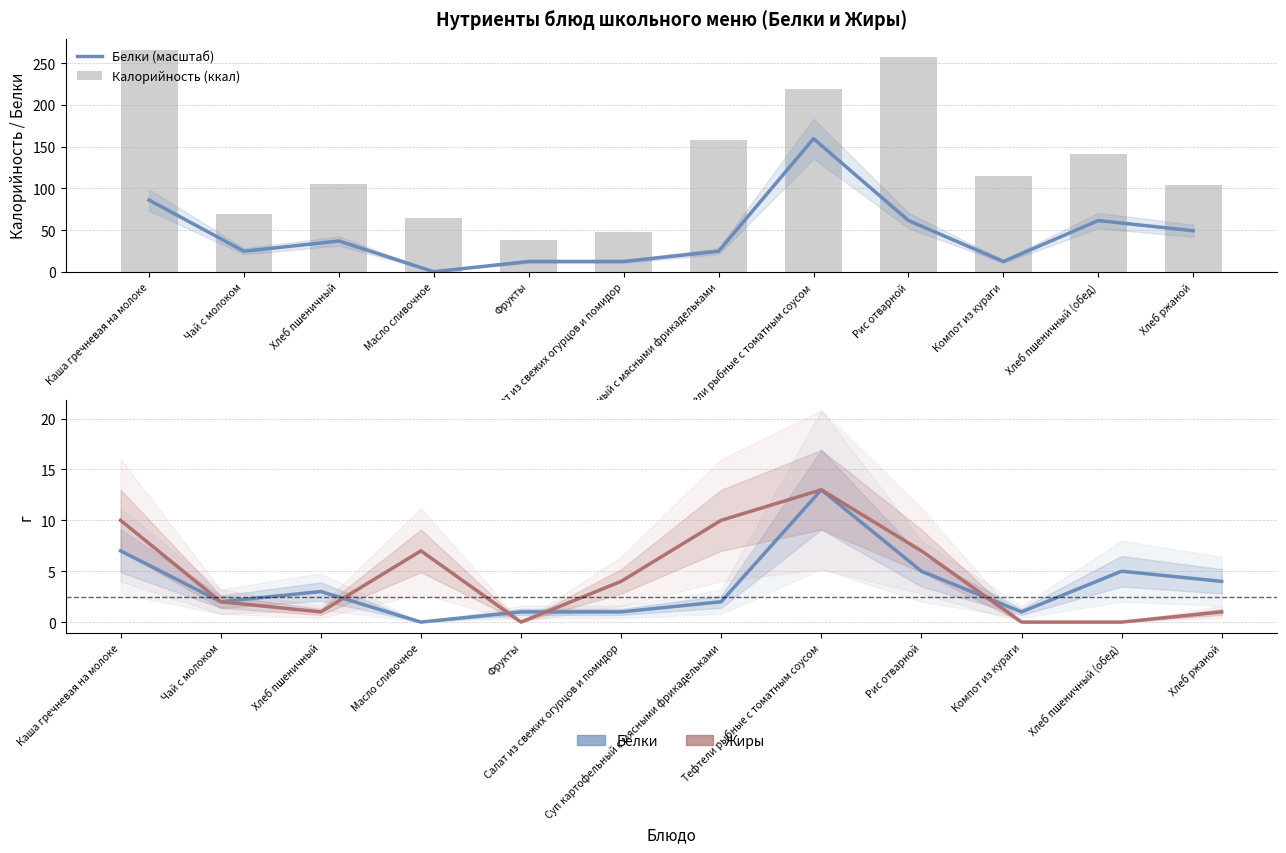

What is the spread (max minus min) of values at Чай с молоком?

67.0